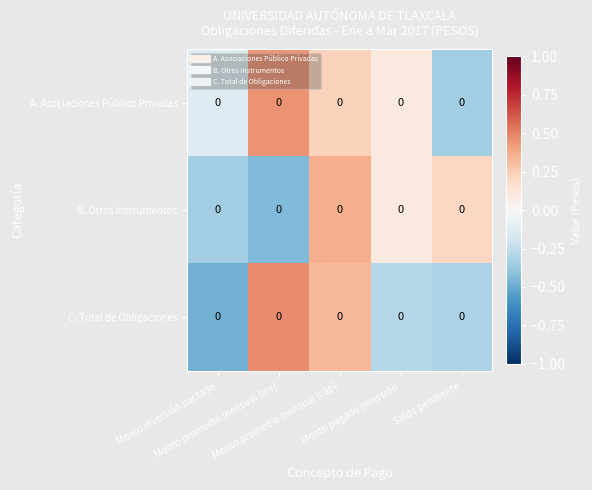

At which category does the chart reach its minimum across all series?

Monto inversión pactado